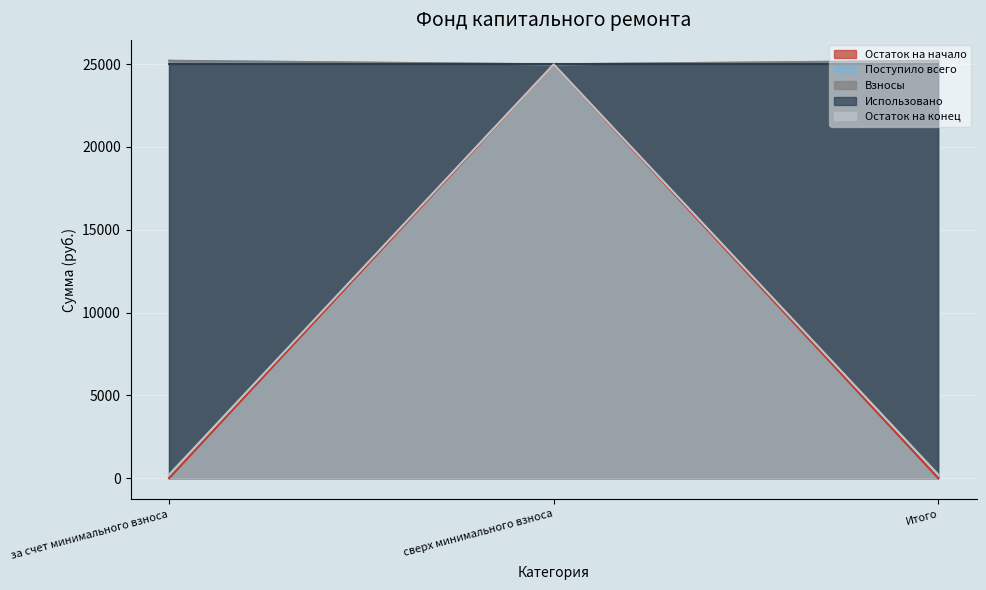

What is the highest value of the Поступило всего series?

25195.5